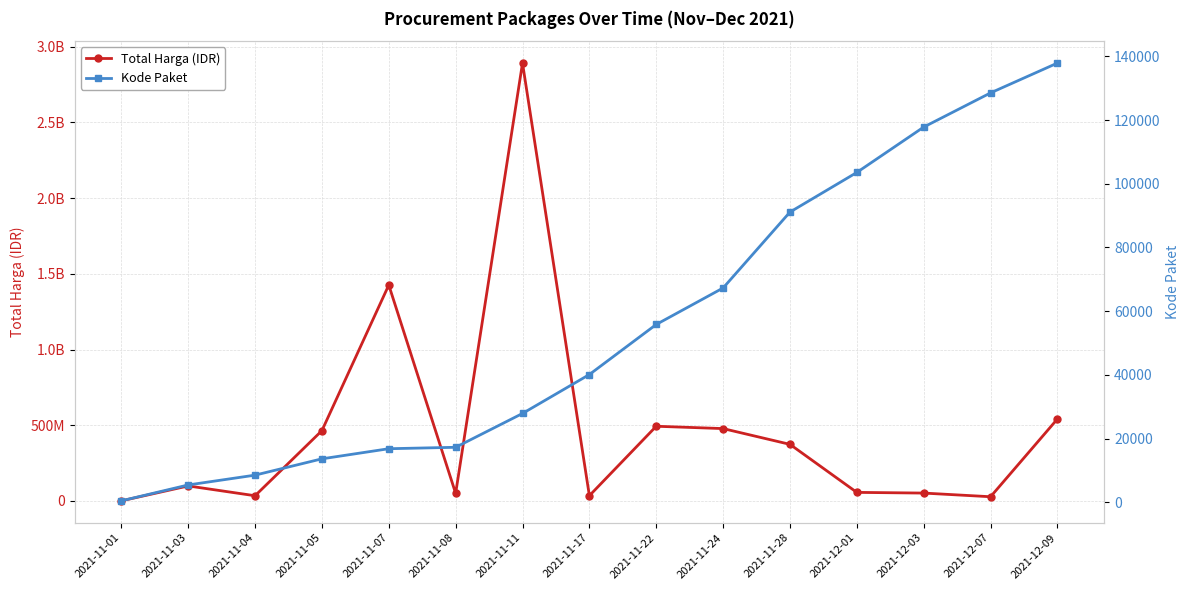

What is the highest value of the Total Harga (IDR) series?

2892122000